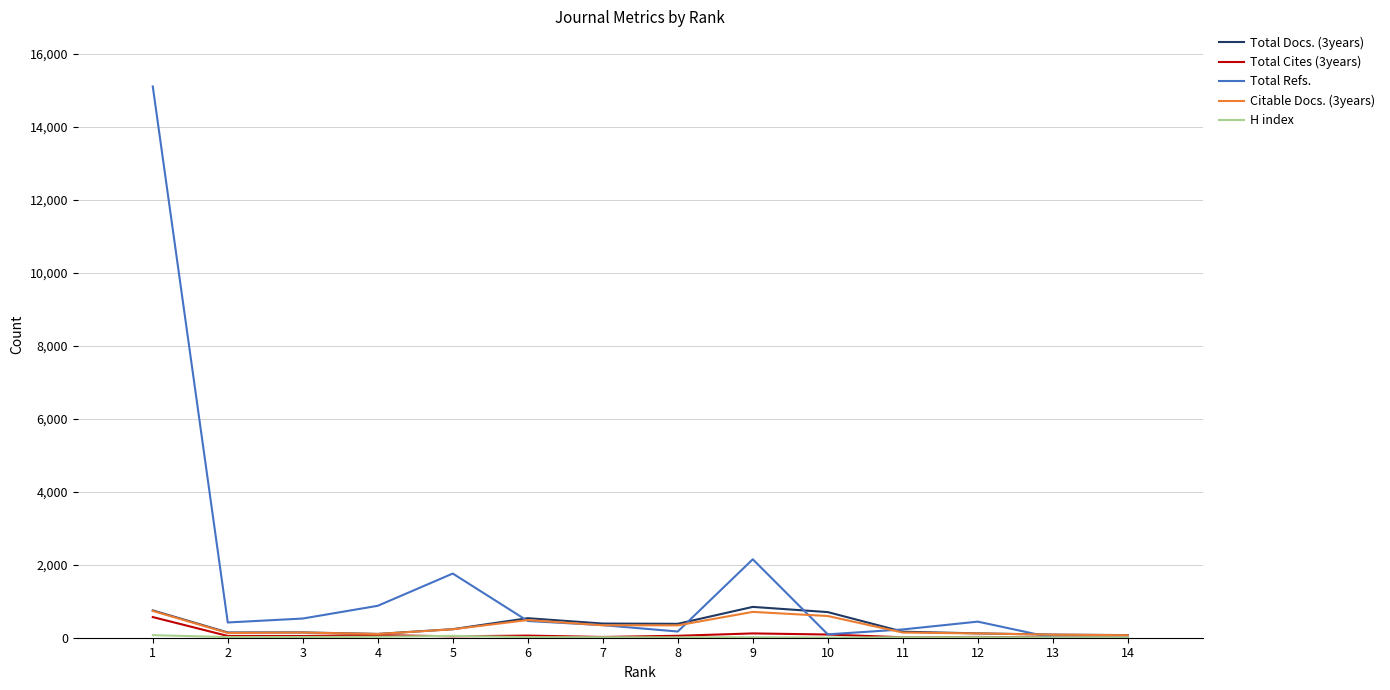

Which series has the largest total across all categories?

Total Refs.